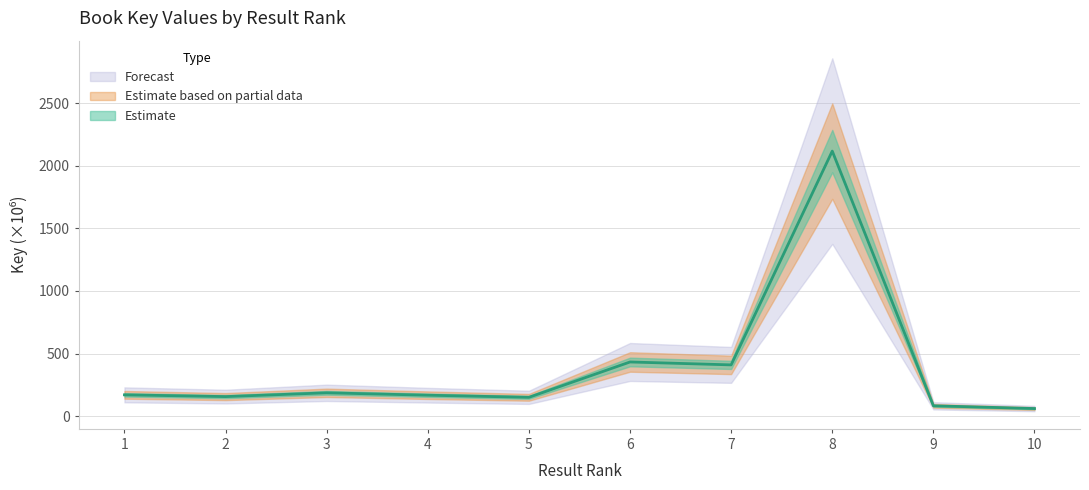

Between 7 and 2, which is larger?

7